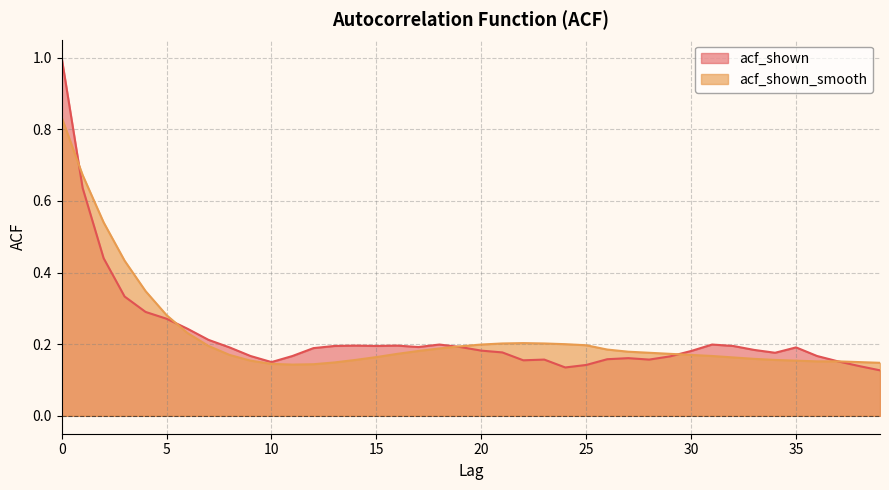

Reading left to right, list all the values displayed in this chart.

acf_shown: 1.0	0.6	0.4	0.3	0.3	0.3	0.2	0.2	0.2	0.2	0.1	0.2	0.2	0.2	0.2	0.2	0.2	0.2	0.2	0.2	0.2	0.2	0.2	0.2	0.1	0.1	0.2	0.2	0.2	0.2	0.2	0.2	0.2	0.2	0.2	0.2	0.2	0.2	0.1	0.1
acf_shown_smooth: 0.8	0.7	0.5	0.4	0.3	0.3	0.2	0.2	0.2	0.2	0.1	0.1	0.1	0.1	0.2	0.2	0.2	0.2	0.2	0.2	0.2	0.2	0.2	0.2	0.2	0.2	0.2	0.2	0.2	0.2	0.2	0.2	0.2	0.2	0.2	0.2	0.2	0.2	0.1	0.1